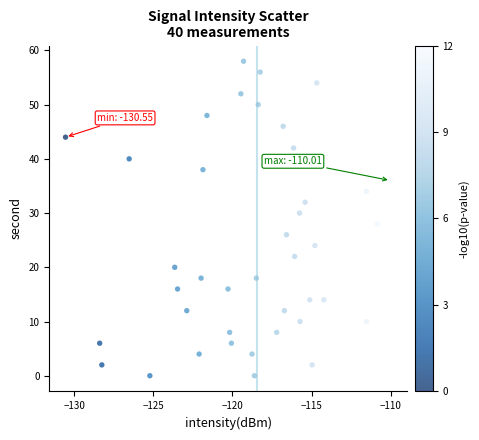

What is the range of Y values (max minus min)?

58